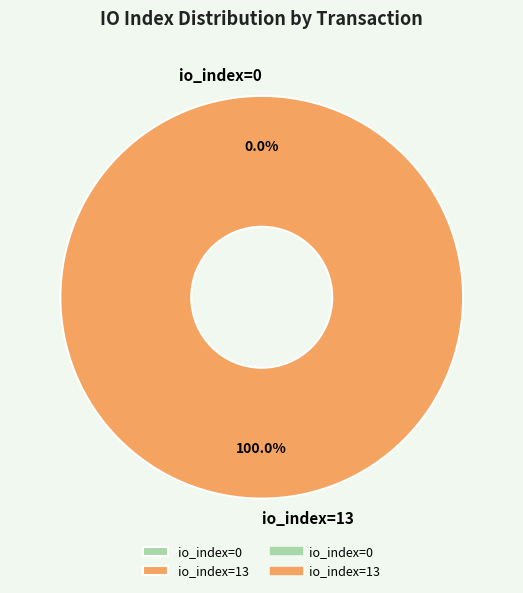

To the nearest percent, what is the average slice percentage?

50%